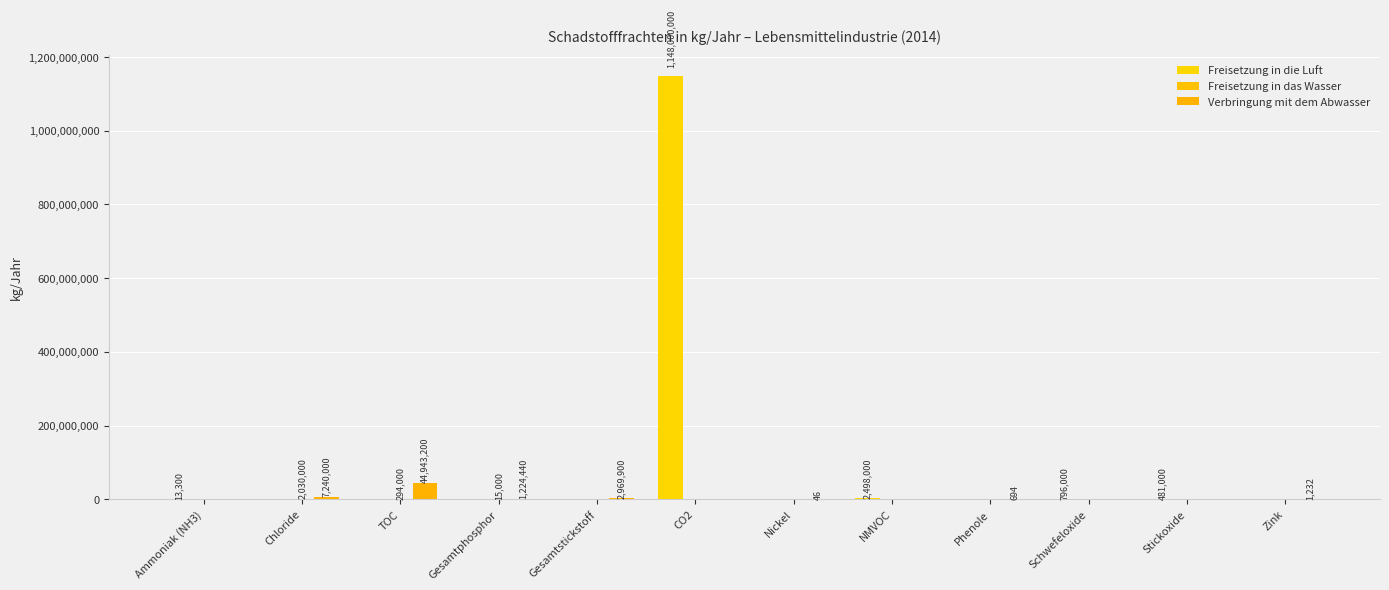

The Verbringung mit dem Abwasser series shows -16718881 at Schwefeloxide. True or false?

False